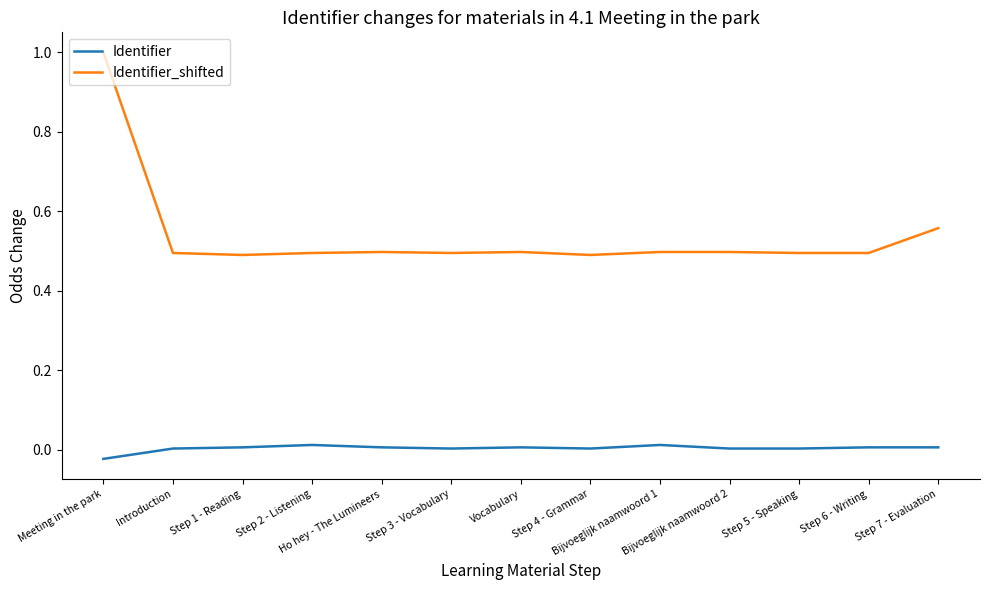

At which category is the sum across all series the highest?

Meeting in the park